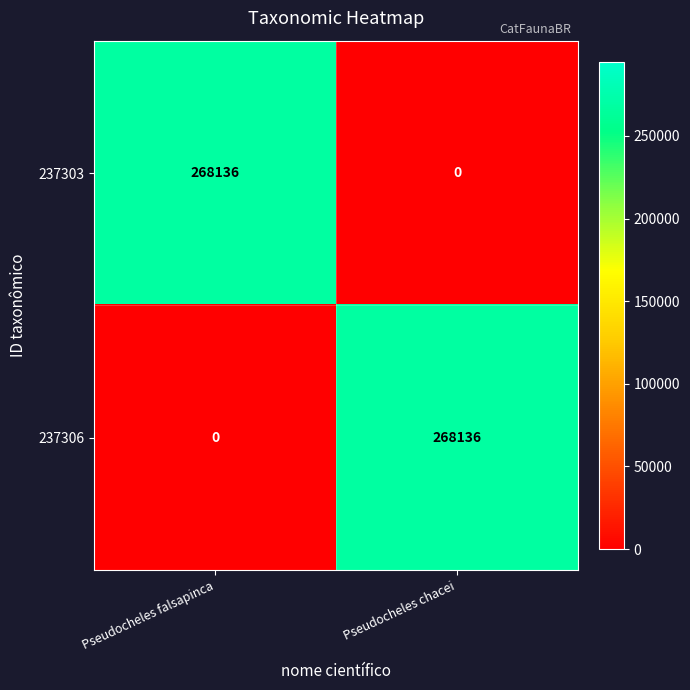

What is the sum of the 237306 values at Pseudocheles falsapinca and Pseudocheles chacei?

268136